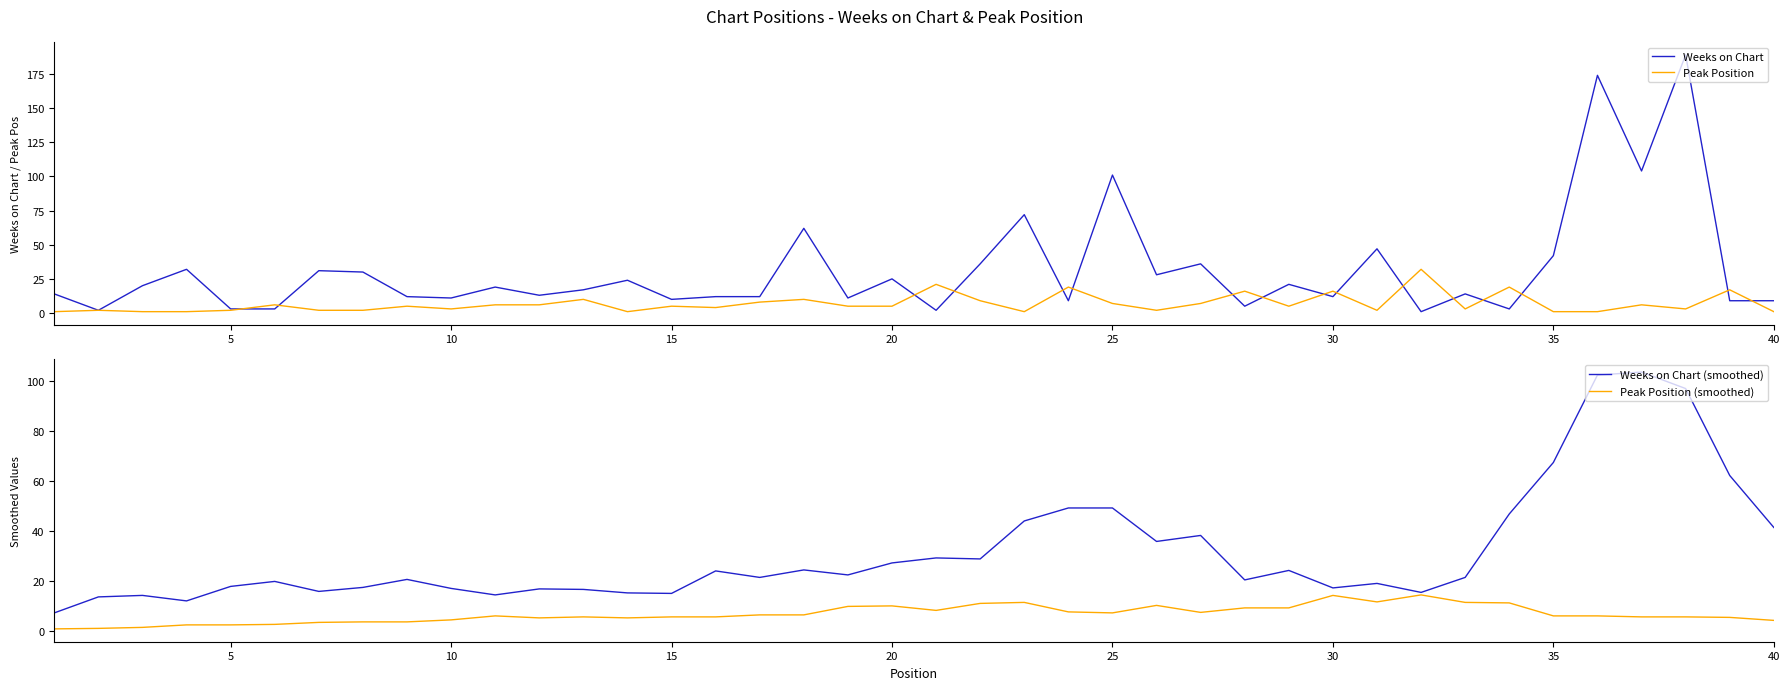

What is the maximum value for Peak Position?

32